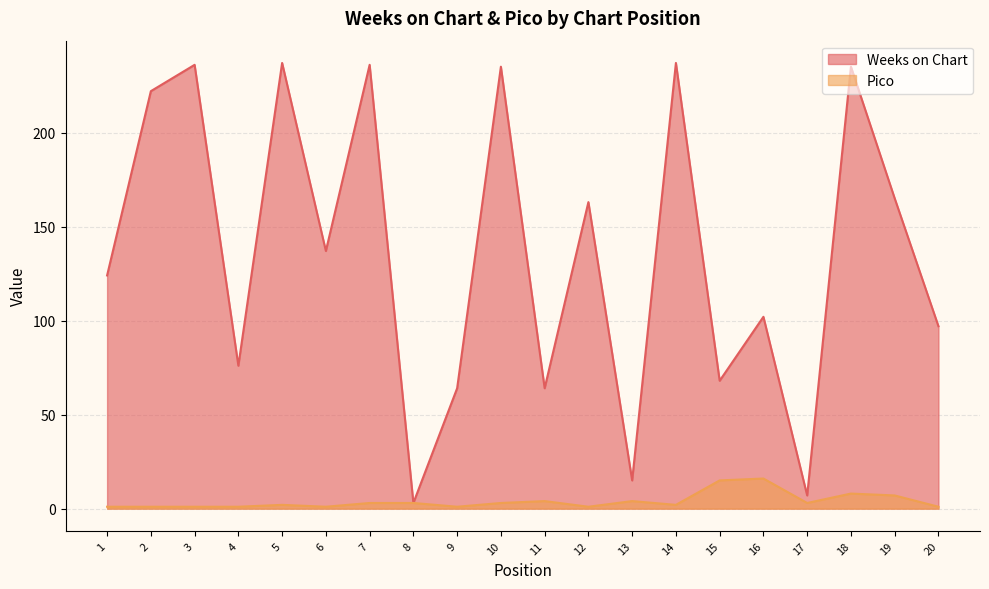

Which label corresponds to the largest value in the chart?

5